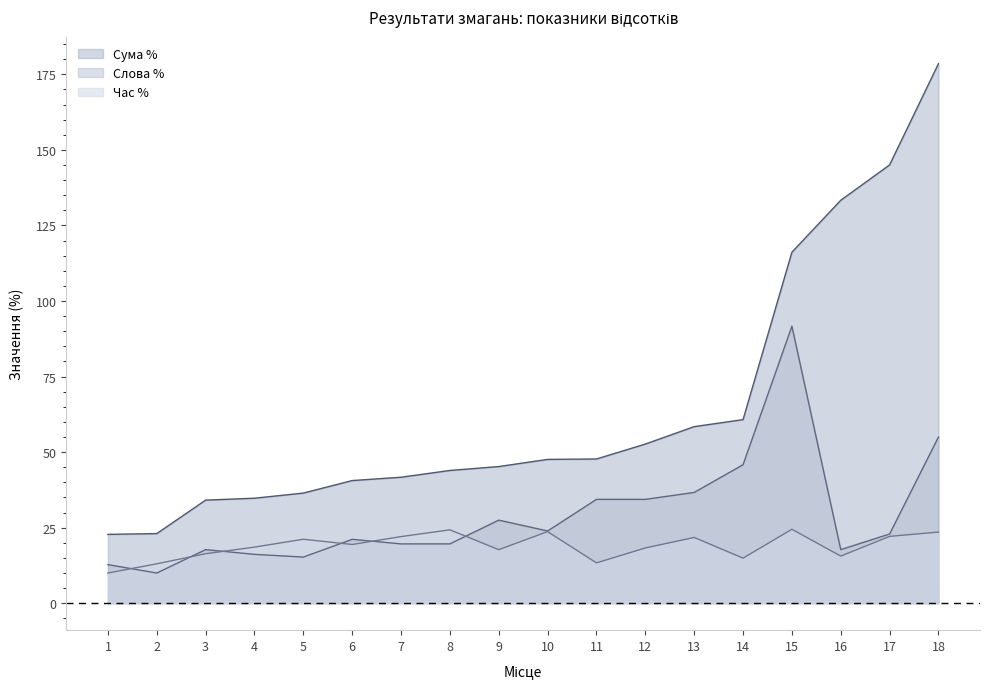

Which label corresponds to the smallest value in the chart?

1